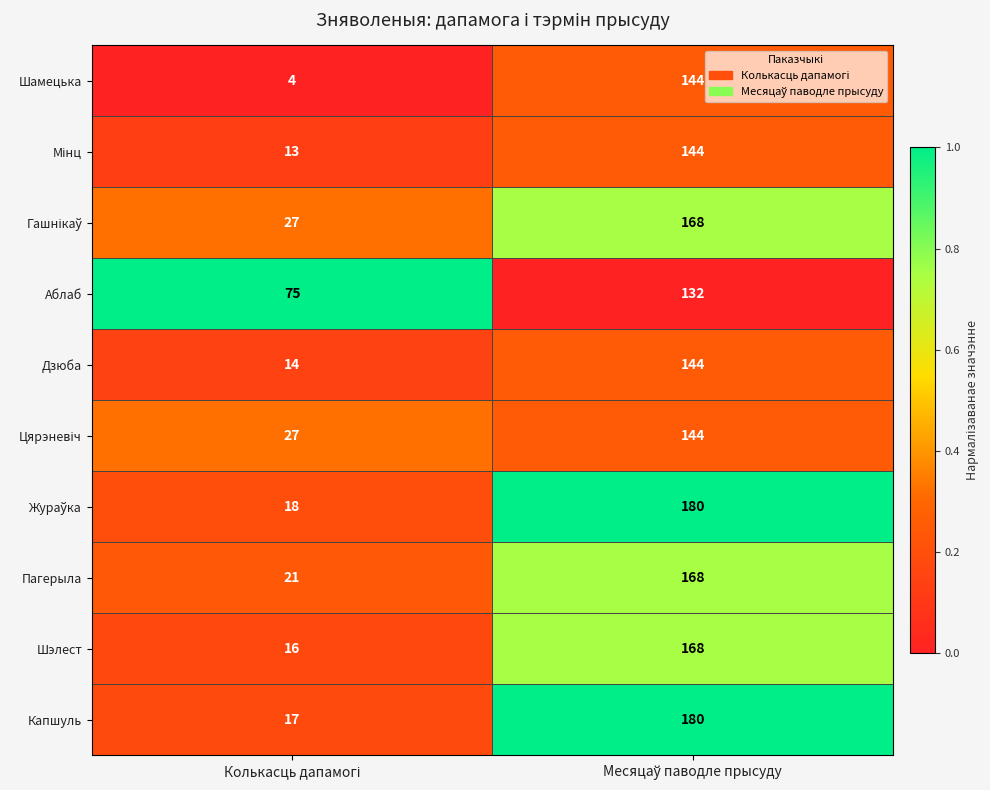

What is the sum of all Капшуль values?

197